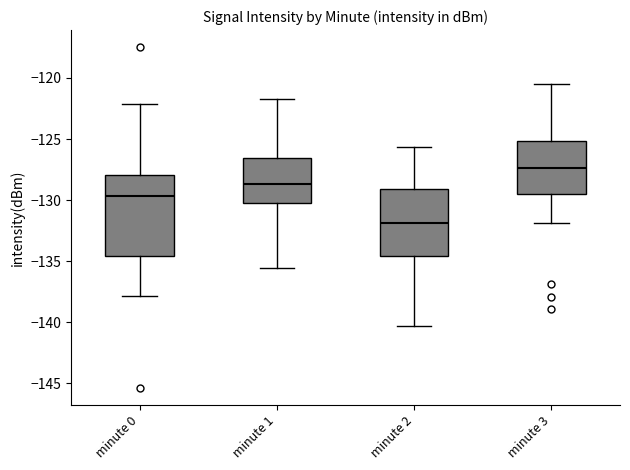

Where does the lower whisker of the box for minute 0 end on the y-axis? The values are not printed on the chart, so give them approximately, as read against the axis.

-138.0